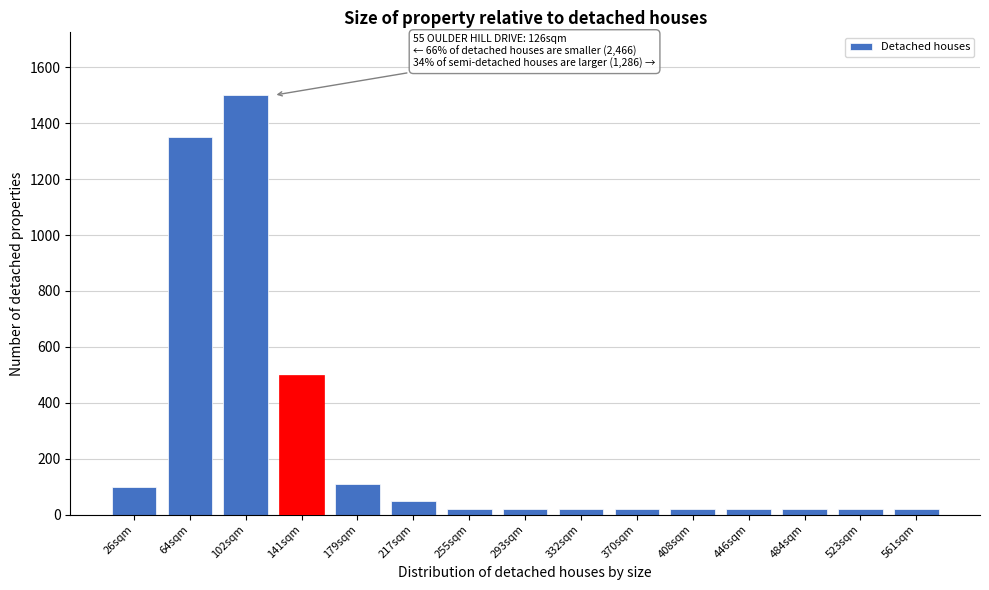

Reading right to left, extract all data points from this chart.

20	20	20	20	20	20	20	20	20	50	110	500	1500	1350	100